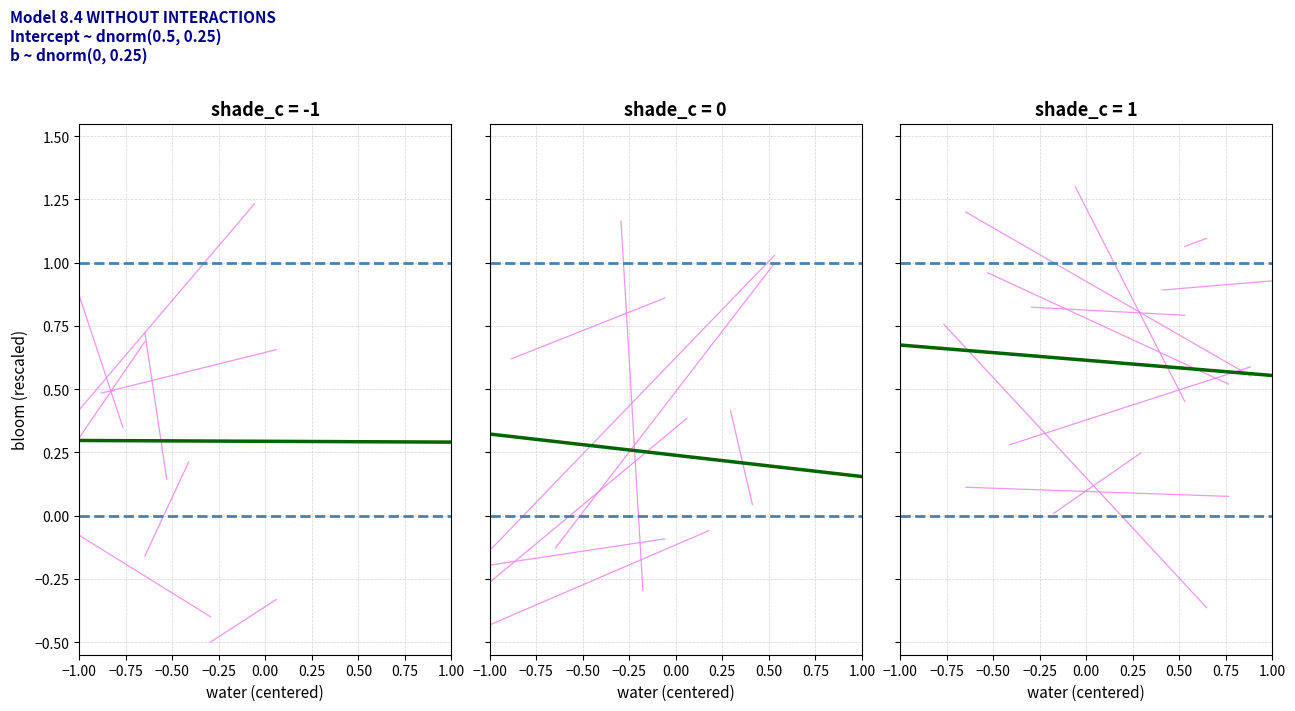

The mean trend series shows 1.2 at −1.00. True or false?

False